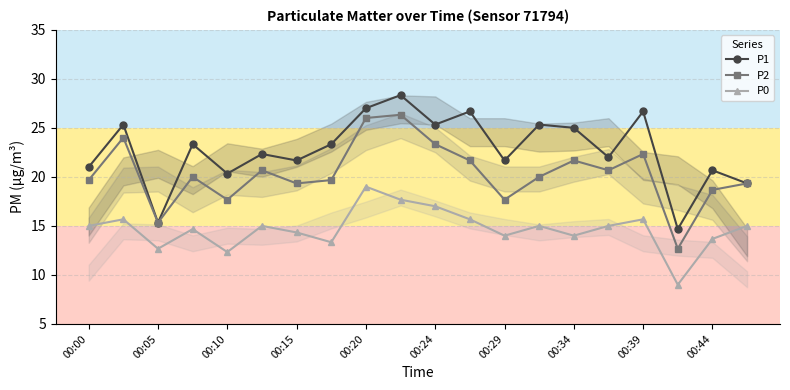

True or false: P0 has a value of 14.0 at 00:34.

True